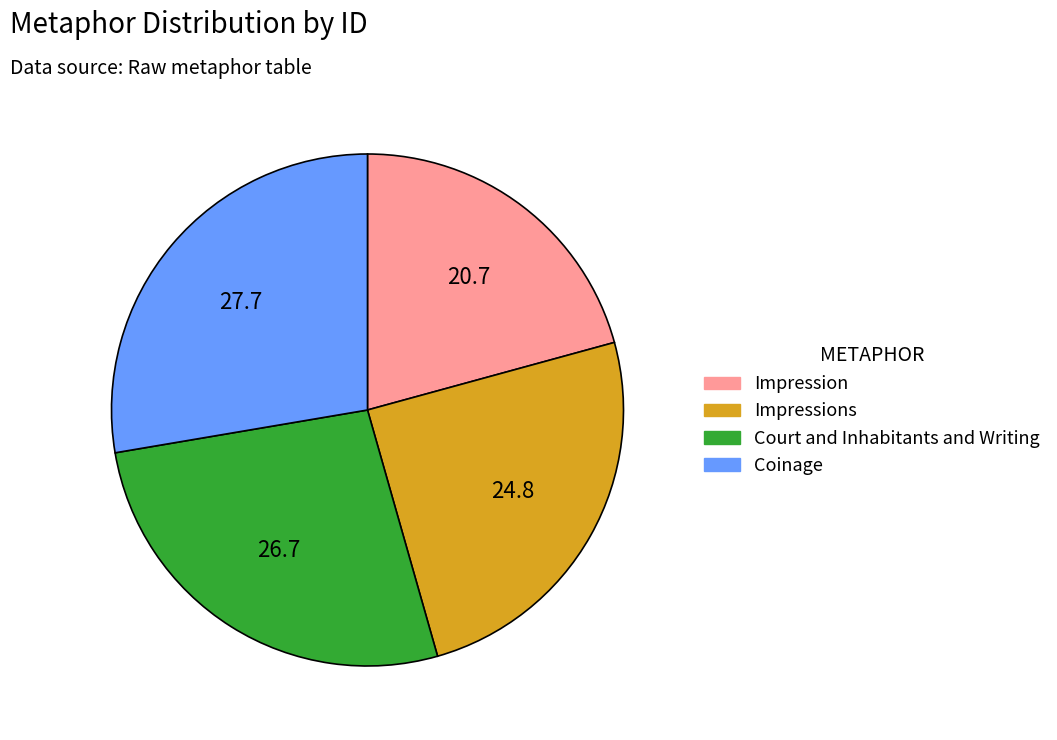

Is there any slice that represents more than half of the pie?

No